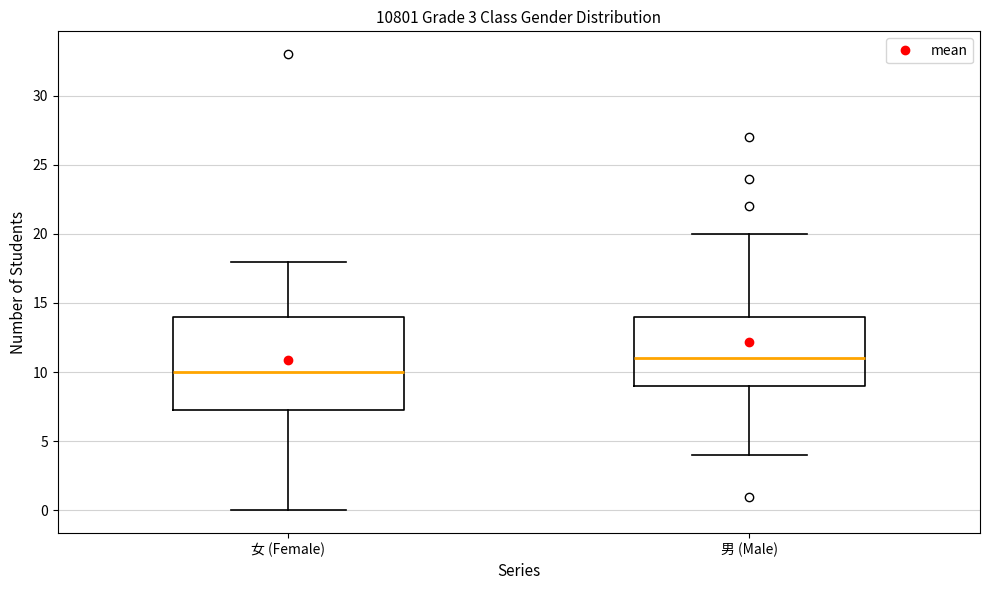

Which box has the highest median line?

男 (Male)